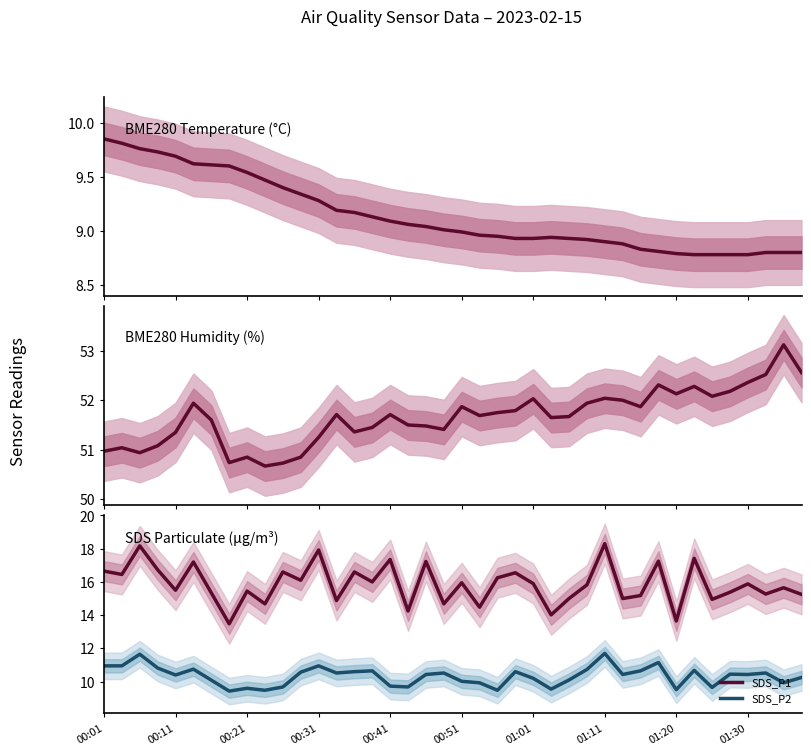

What is the sum of all SDS_P1 values?

634.4